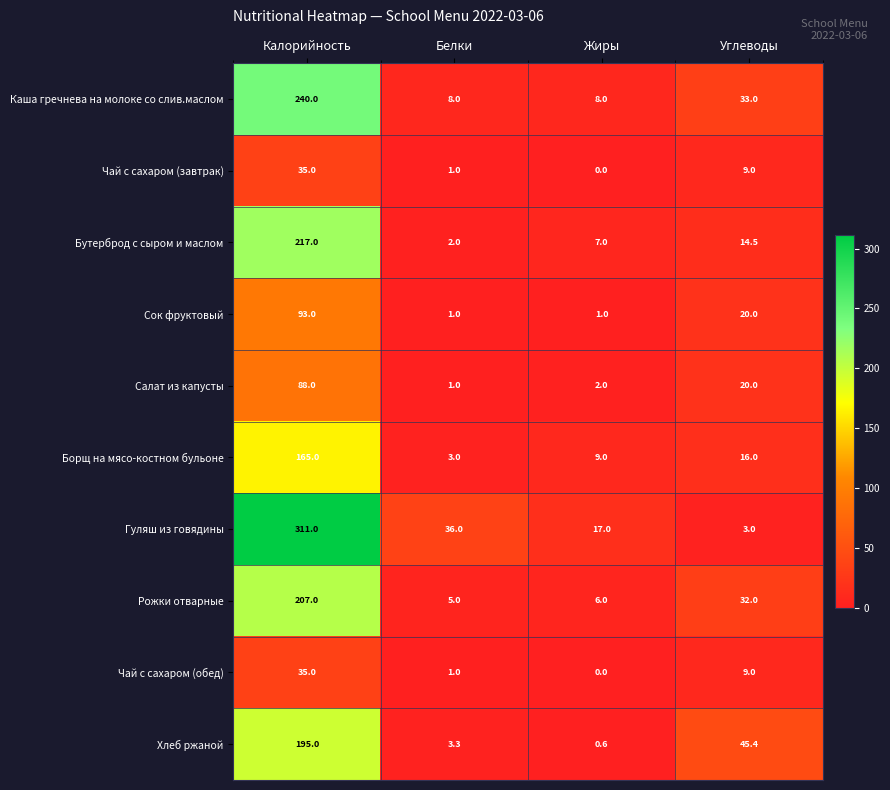

Rank the categories by Салат из капусты value from highest to lowest.

Калорийность, Углеводы, Жиры, Белки